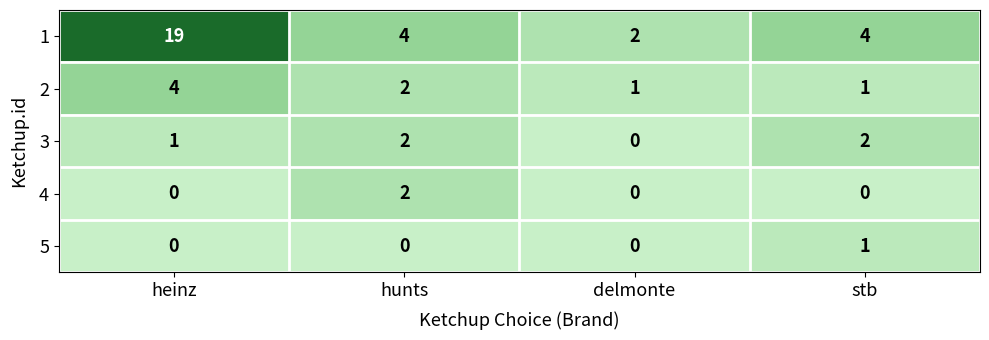

How many 2 values are between 1 and 4?

4